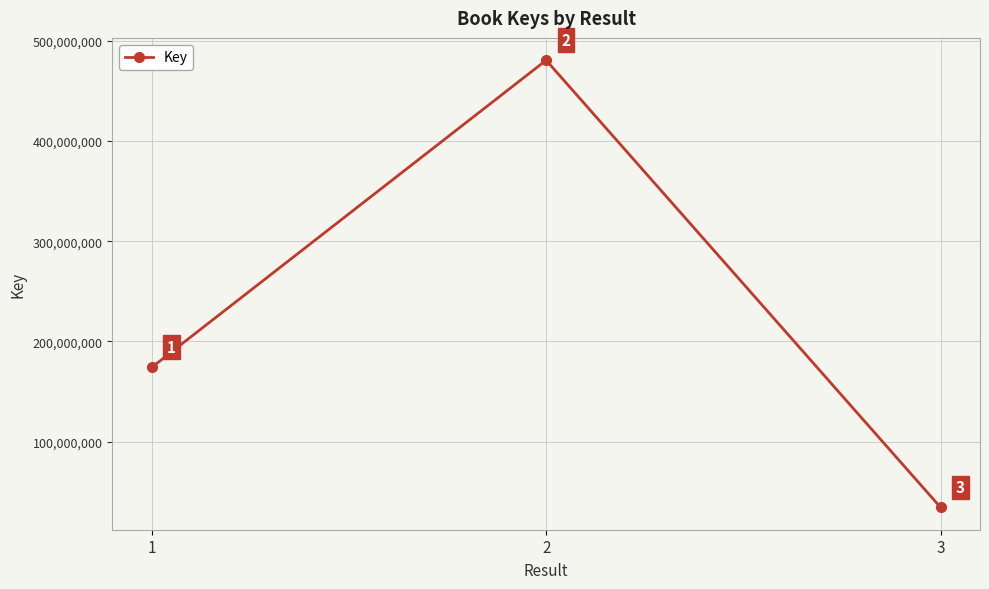

What is the difference between the values at 3 and 1?

139596387